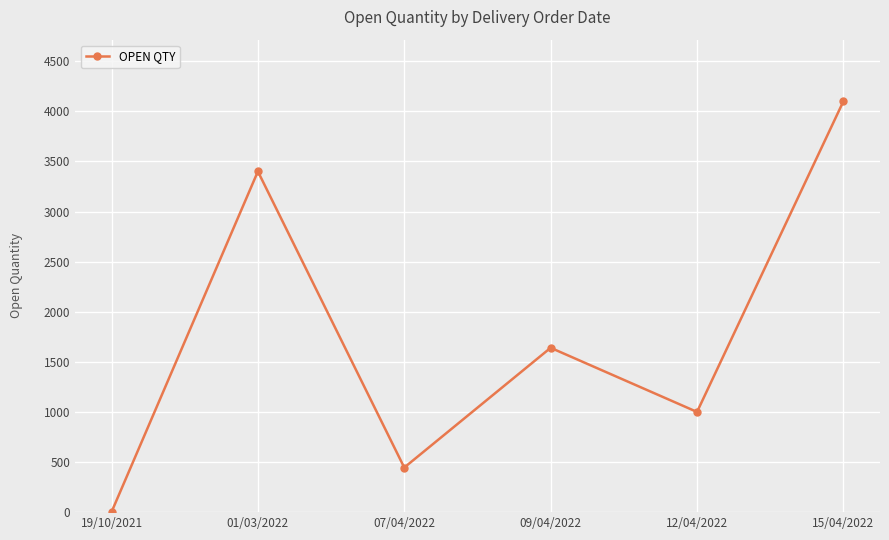

What is the label of the 2nd point from the left?

01/03/2022